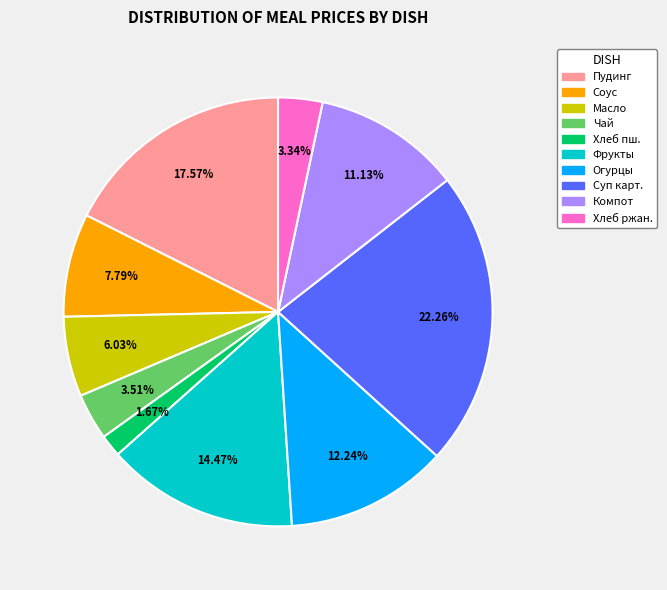

To the nearest percent, what is the difference between the largest and smallest slice percentages?

21%